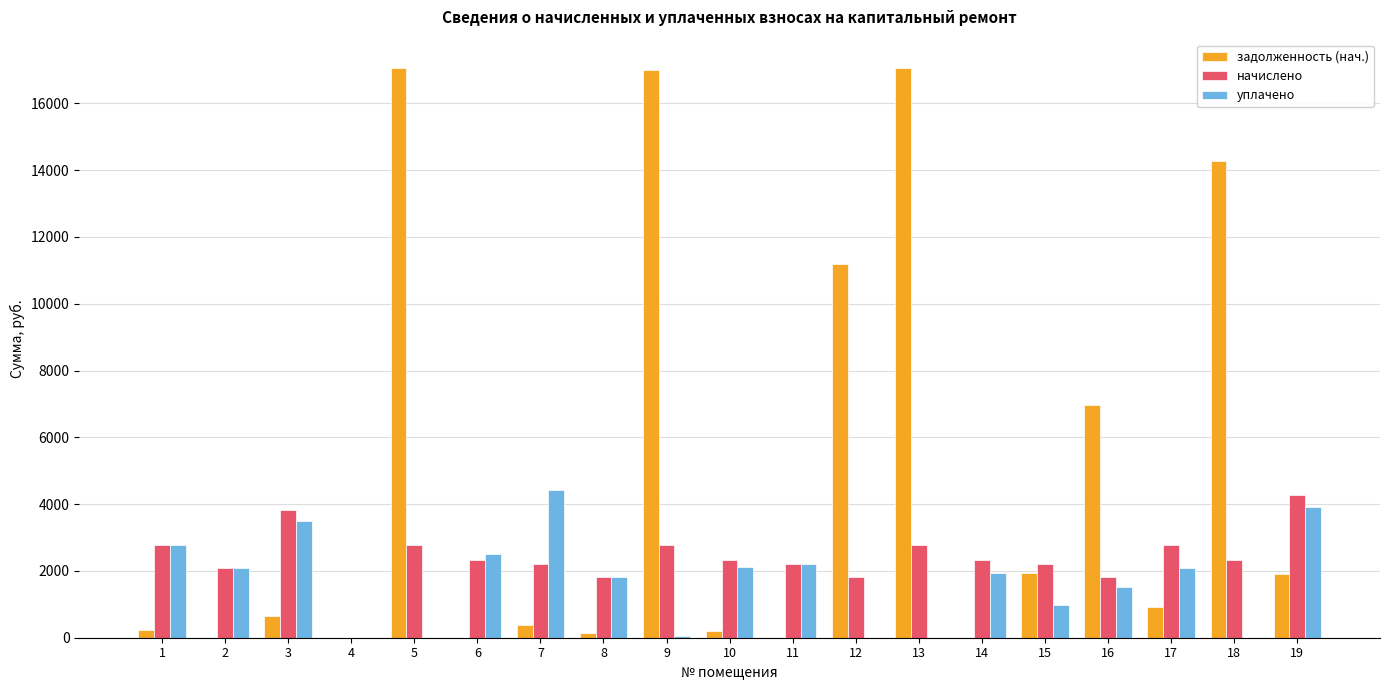

The value of задолженность (нач.) at 4 is 0.0. True or false?

True